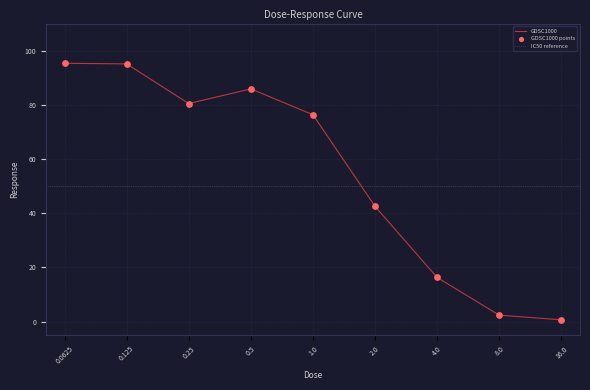

What is the change in value from 0.25 to 0.5?

+5.4